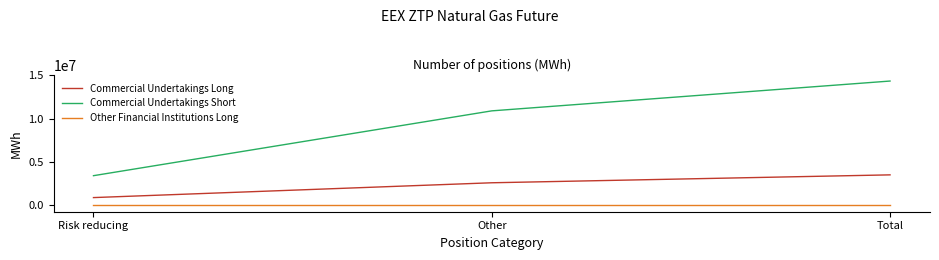

Rank the series by their average value, from lowest to highest.

Other Financial Institutions Long, Commercial Undertakings Long, Commercial Undertakings Short